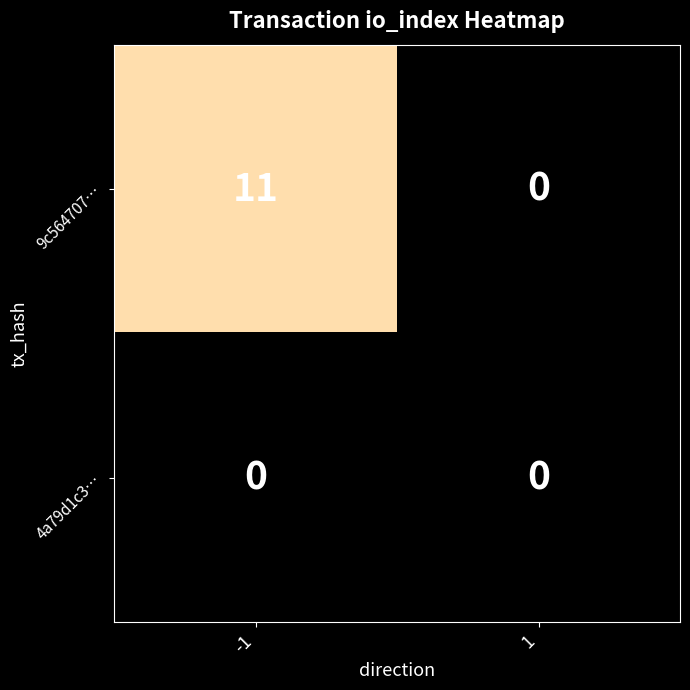

The 9c564707… series shows 15 at -1. True or false?

False